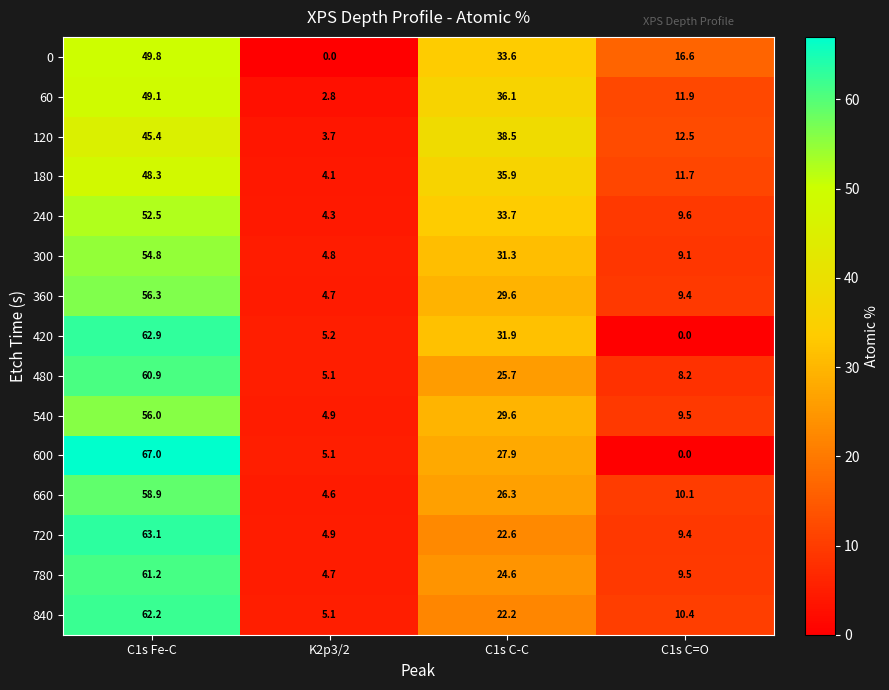

What is the total value across all series at C1s C=O?

137.9